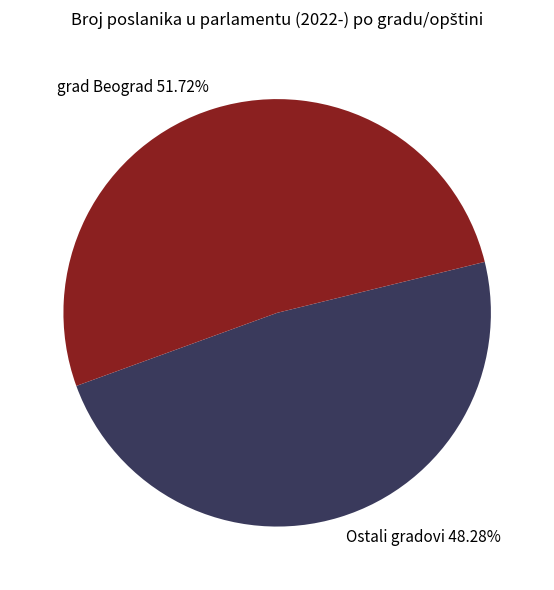

Between grad Beograd 51.72% and Ostali gradovi 48.28%, which is larger?

grad Beograd 51.72%